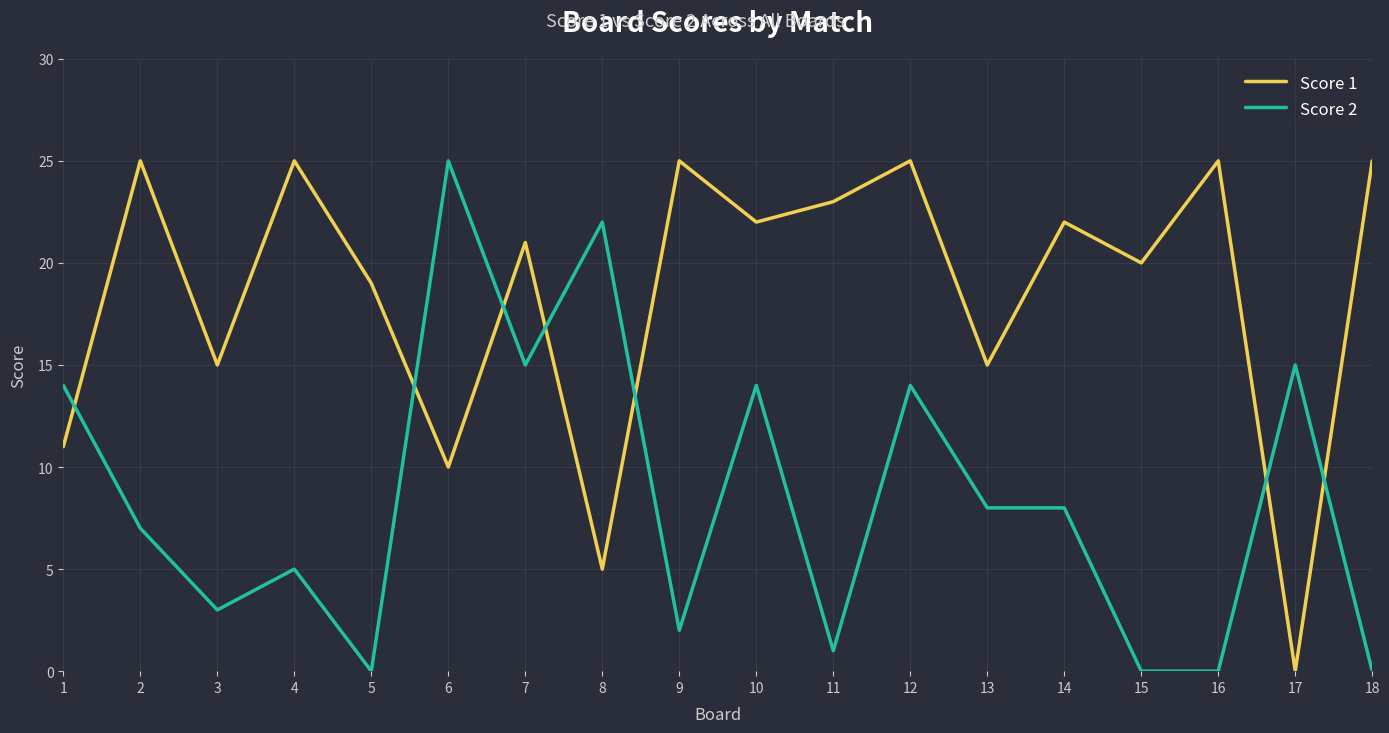

Where is the first local maximum for Score 1?

2